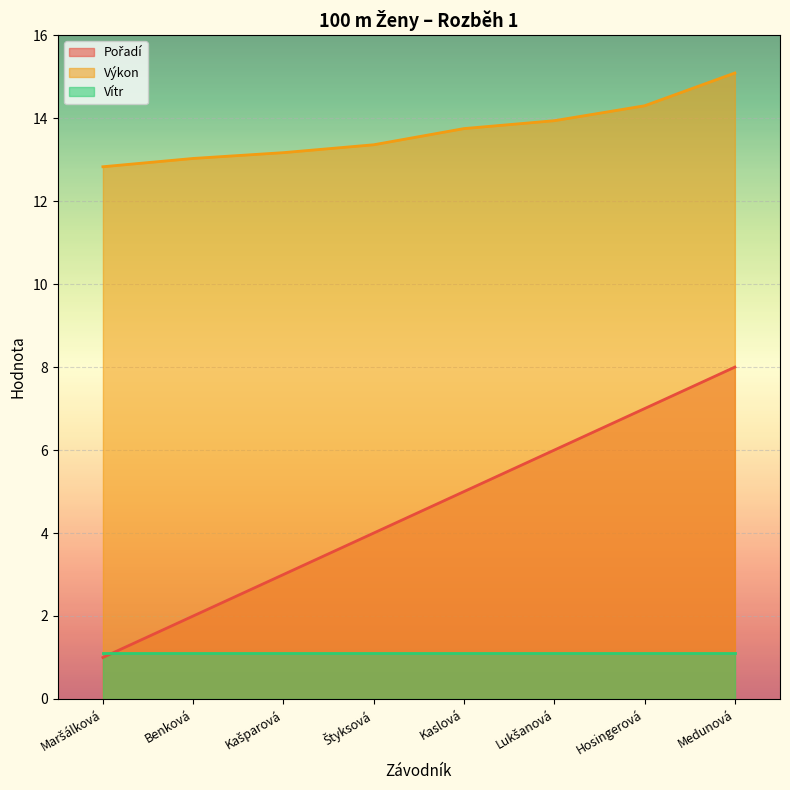

Which series changed the most between Kašparová and Medunová?

Pořadí